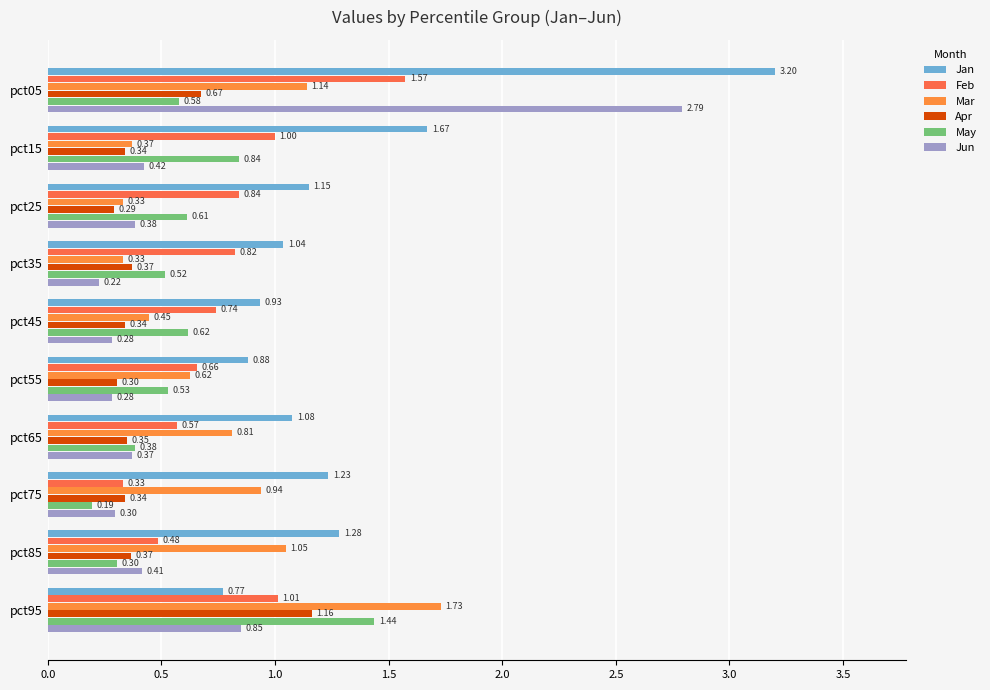

Rank the categories by Jan value from highest to lowest.

pct05, pct15, pct85, pct75, pct25, pct65, pct35, pct45, pct55, pct95